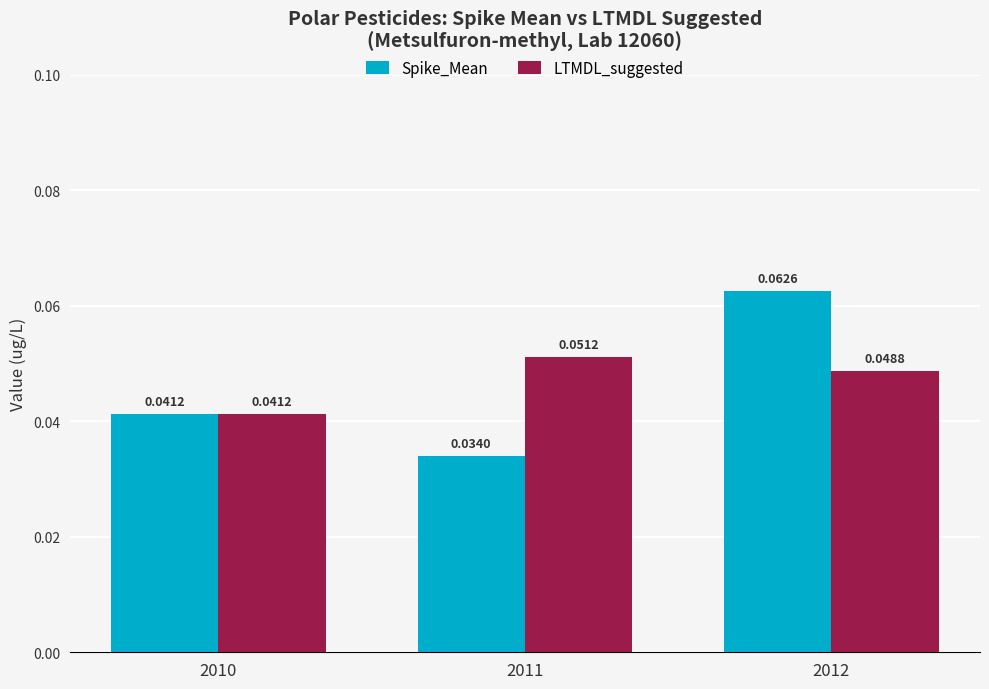

List the labels in order of LTMDL_suggested value, smallest first.

2010, 2012, 2011